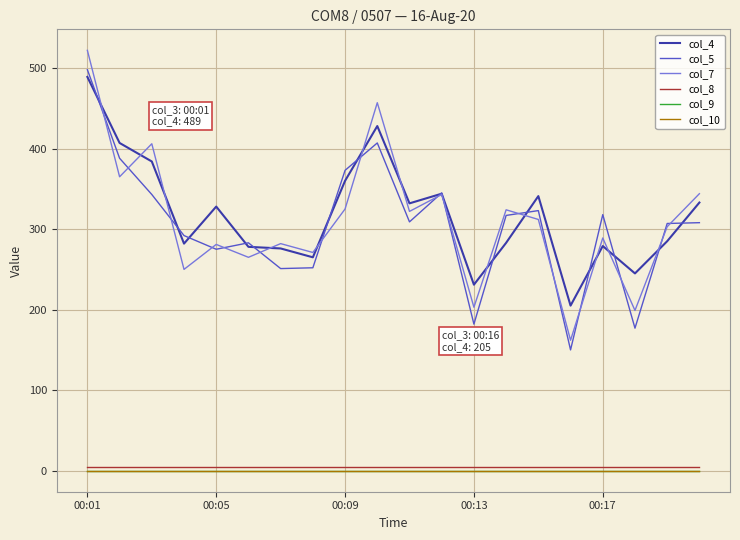

At which category does the chart reach its peak across all series?

00:01